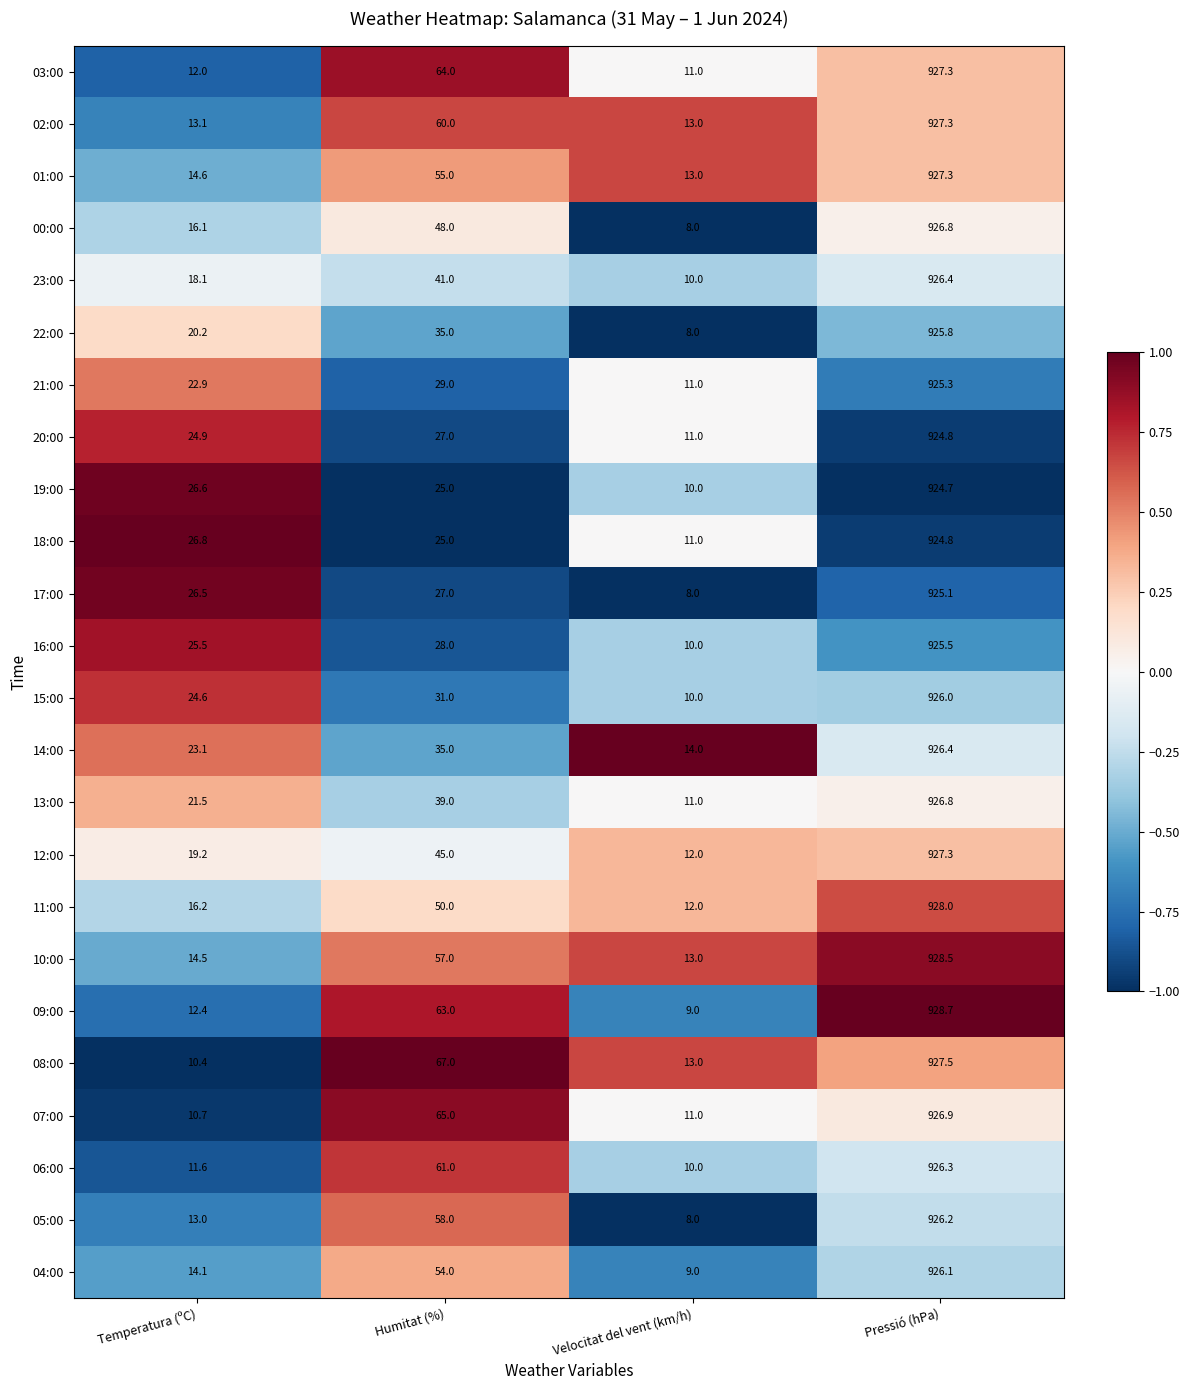

What is the greatest value displayed?

928.7